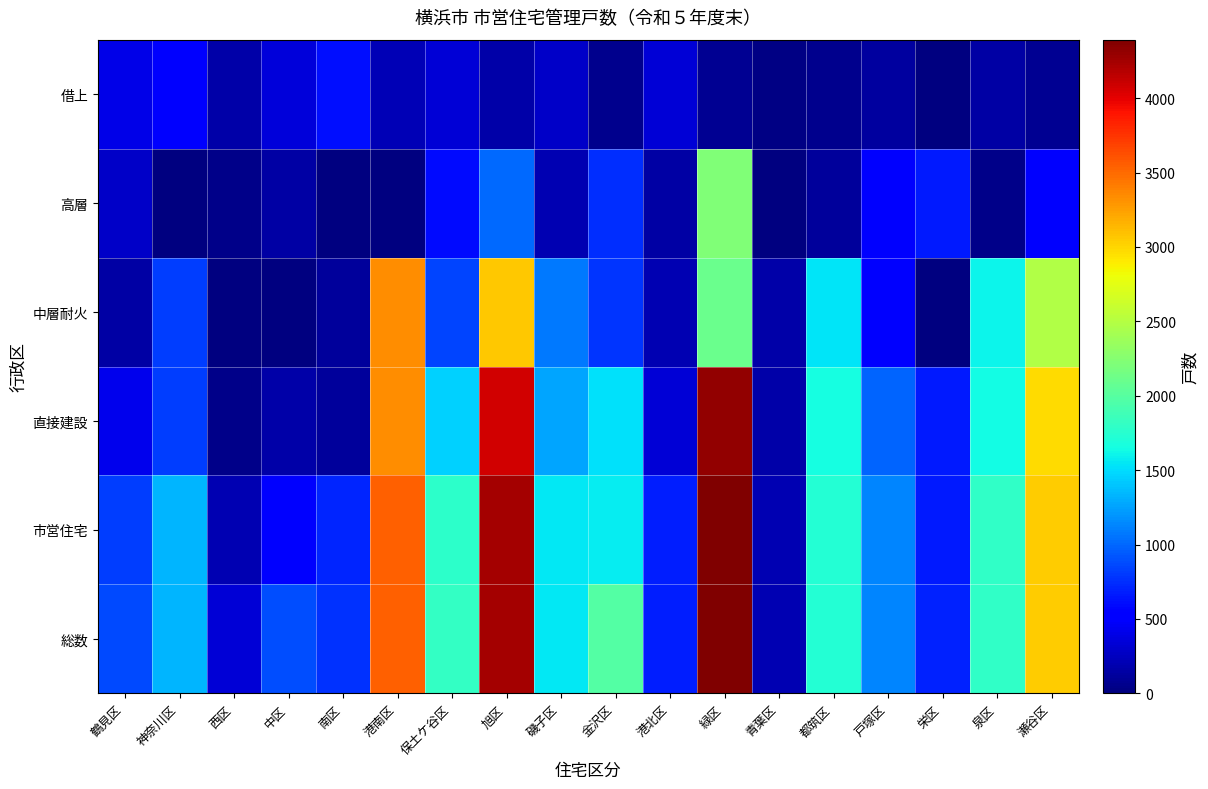

At which category is the sum across all series the highest?

緑区